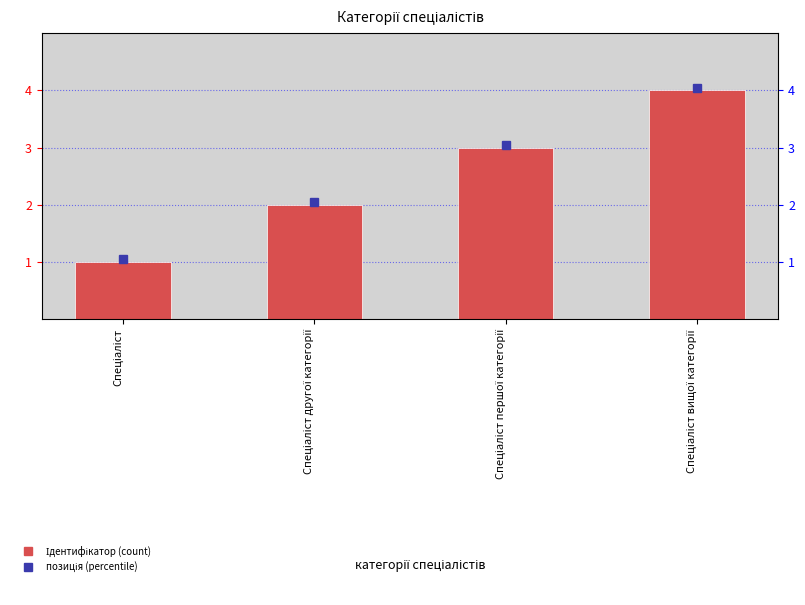

True or false: the data shows 2 at Спеціаліст другої категорії.

True